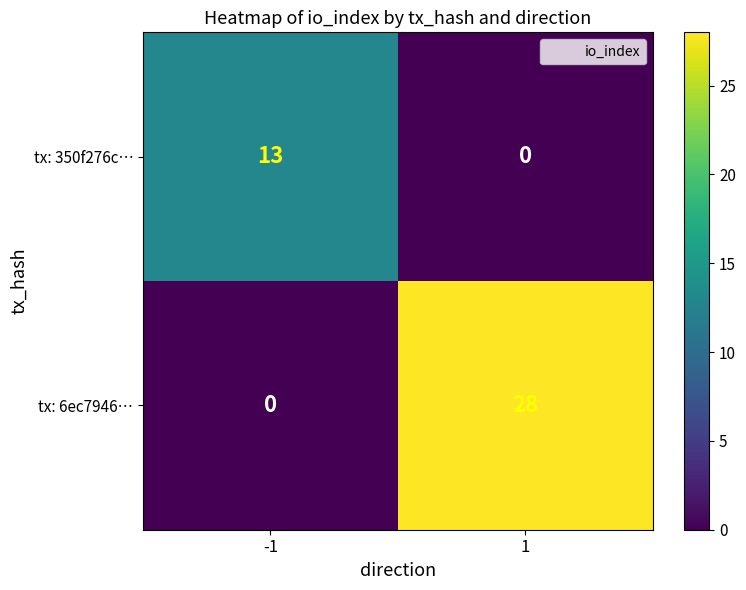

Between -1 and 1, which series saw the biggest shift?

tx: 6ec7946…